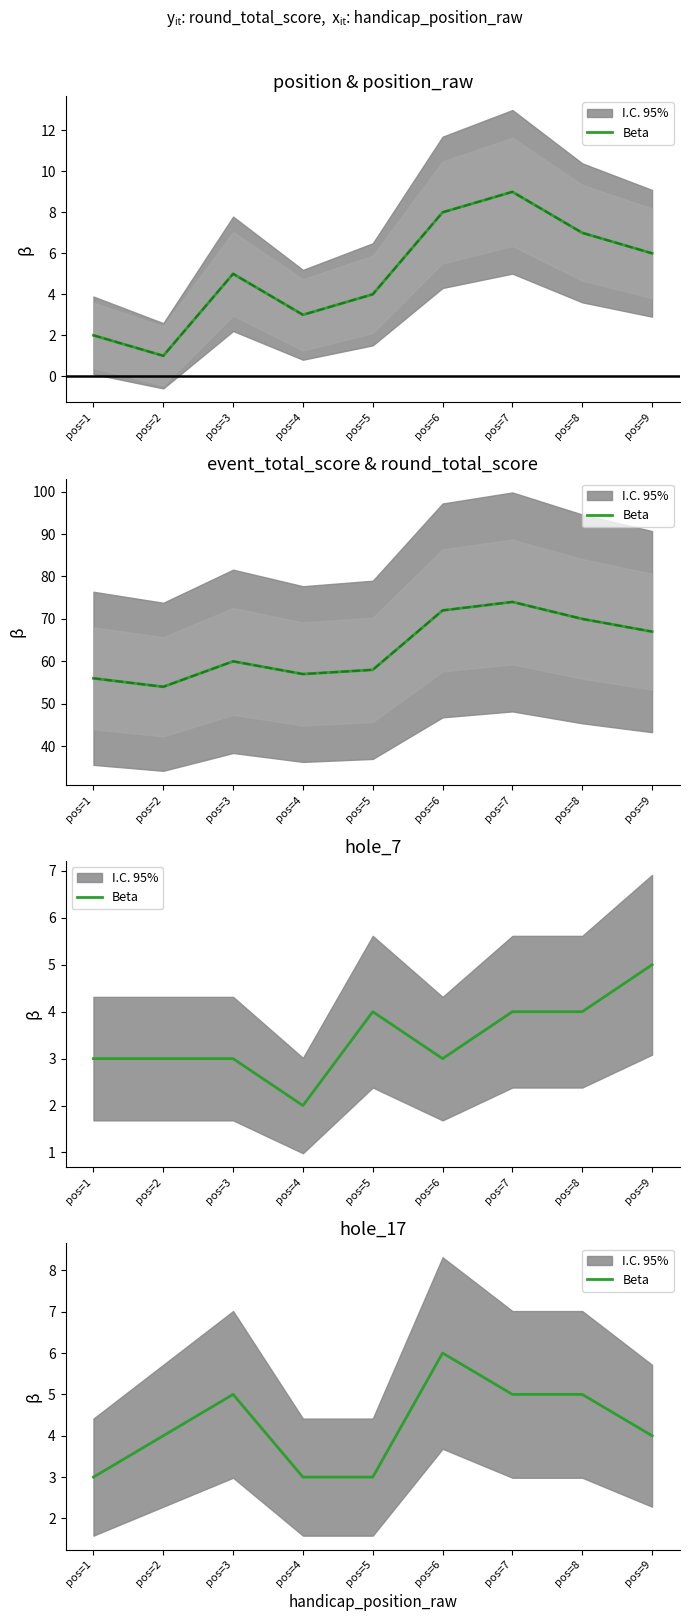

The value at pos=1 is 3. True or false?

True